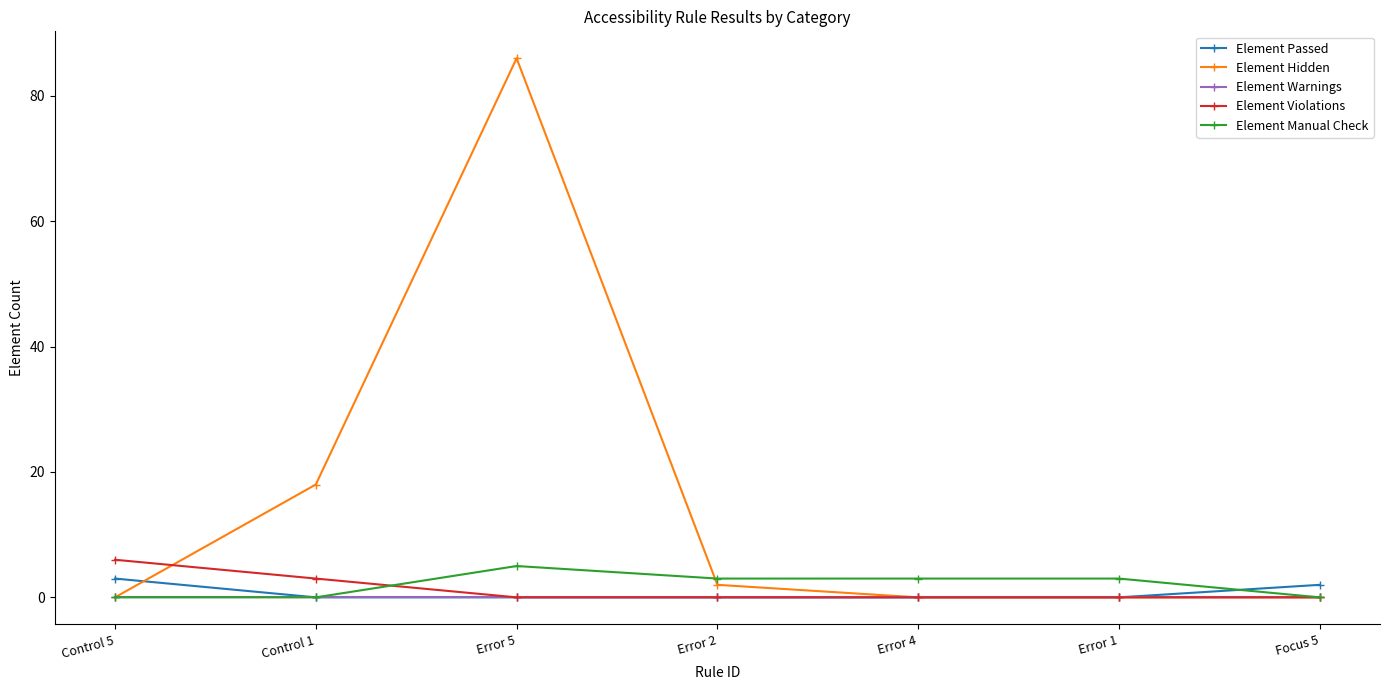

What is the label of the 3rd point from the left?

Error 5